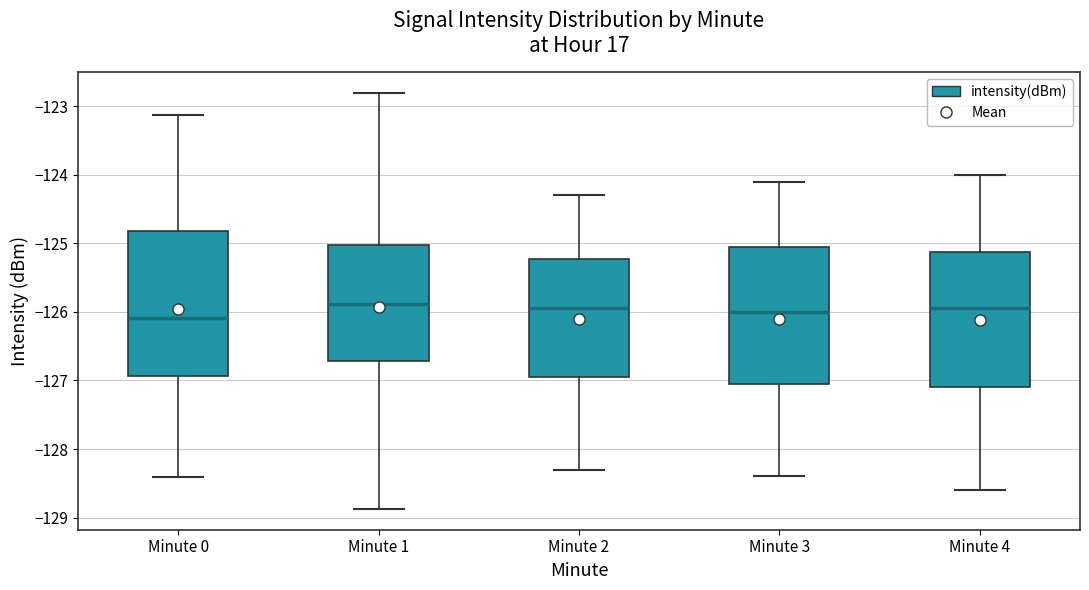

Reading left to right, transcribe this box plot: for each box, give where its median line is, the range the box spans, and where its two whiskers end, as read against the y-axis. The values are not printed on the chart, so give them approximately, as read against the axis.

Minute 0: median -126.1, box -126.9 to -124.8, whiskers -128.4 to -123.1
Minute 1: median -125.9, box -126.7 to -125.0, whiskers -128.9 to -122.8
Minute 2: median -125.9, box -126.9 to -125.2, whiskers -128.3 to -124.3
Minute 3: median -126.0, box -127.0 to -125.0, whiskers -128.4 to -124.1
Minute 4: median -125.9, box -127.1 to -125.1, whiskers -128.6 to -124.0